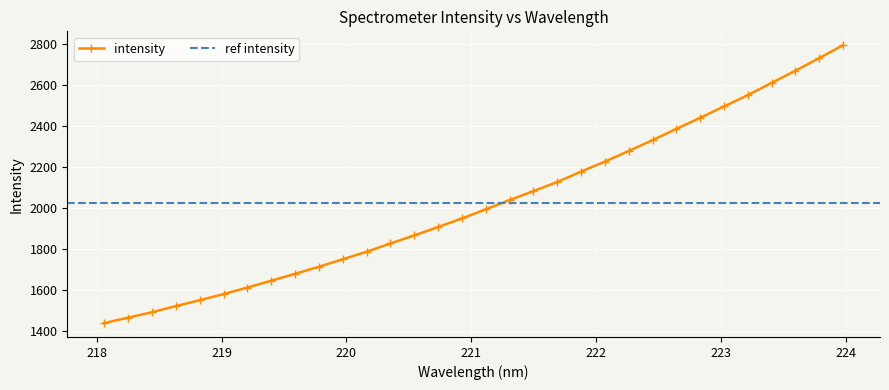

What is the difference between the second highest and minimum values?

1292.4